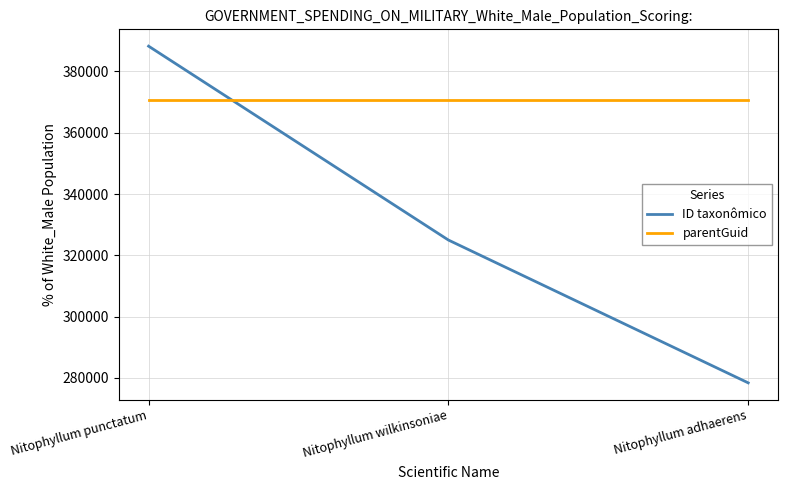

At which label does ID taxonômico reach its peak?

Nitophyllum punctatum